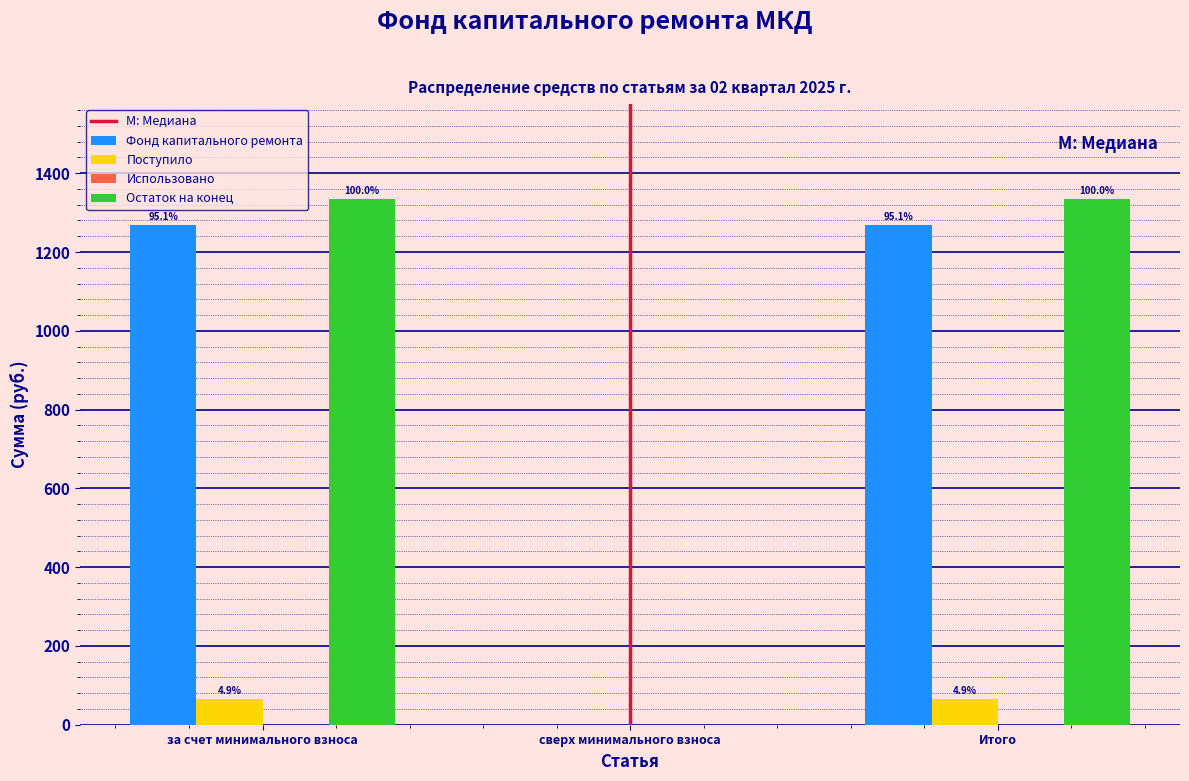

Does the chart contain stacked bars?

No